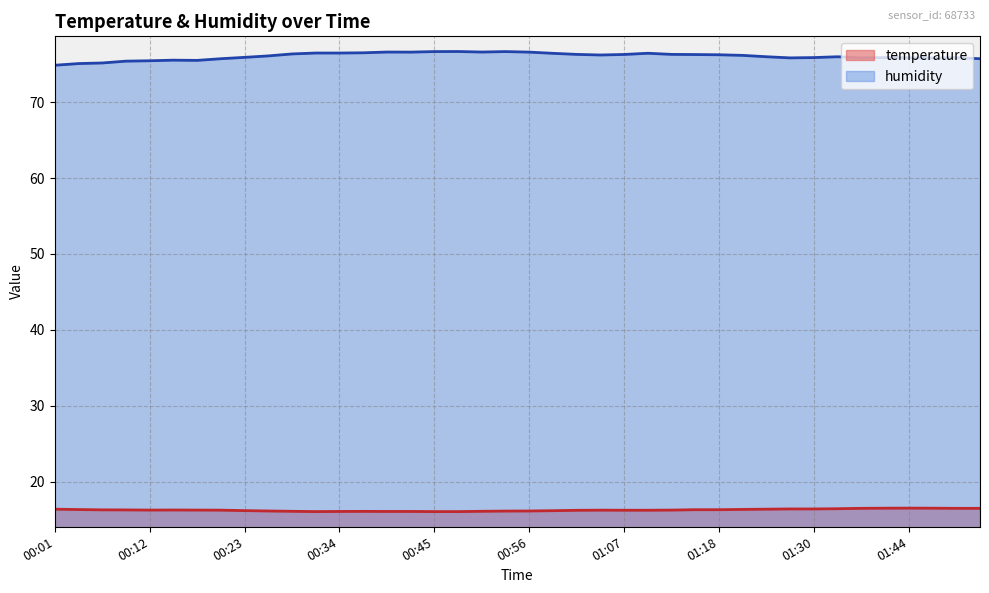

Is it true that humidity equals 100.9 at 01:44?

False